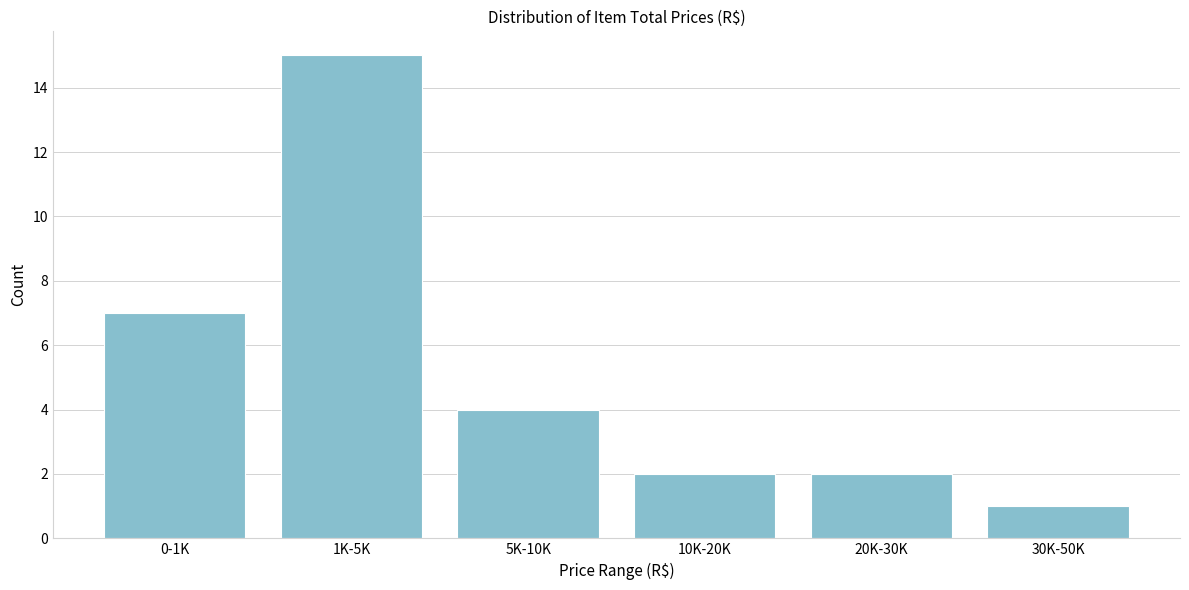

Reading left to right, list all the values displayed in this chart.

7	15	4	2	2	1